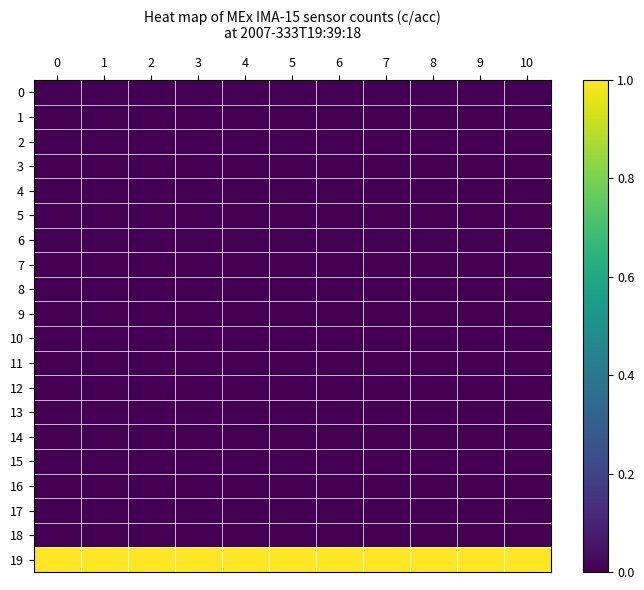

Reading right to left, list all the values displayed in this chart.

0: 10=0	9=0	8=0	7=0	6=0	5=0	4=0	3=0	2=0	1=0	0=0
1: 10=0	9=0	8=0	7=0	6=0	5=0	4=0	3=0	2=0	1=0	0=0
2: 10=0	9=0	8=0	7=0	6=0	5=0	4=0	3=0	2=0	1=0	0=0
3: 10=0	9=0	8=0	7=0	6=0	5=0	4=0	3=0	2=0	1=0	0=0
4: 10=0	9=0	8=0	7=0	6=0	5=0	4=0	3=0	2=0	1=0	0=0
5: 10=0	9=0	8=0	7=0	6=0	5=0	4=0	3=0	2=0	1=0	0=0
6: 10=0	9=0	8=0	7=0	6=0	5=0	4=0	3=0	2=0	1=0	0=0
7: 10=0	9=0	8=0	7=0	6=0	5=0	4=0	3=0	2=0	1=0	0=0
8: 10=0	9=0	8=0	7=0	6=0	5=0	4=0	3=0	2=0	1=0	0=0
9: 10=0	9=0	8=0	7=0	6=0	5=0	4=0	3=0	2=0	1=0	0=0
10: 10=0	9=0	8=0	7=0	6=0	5=0	4=0	3=0	2=0	1=0	0=0
11: 10=0	9=0	8=0	7=0	6=0	5=0	4=0	3=0	2=0	1=0	0=0
12: 10=0	9=0	8=0	7=0	6=0	5=0	4=0	3=0	2=0	1=0	0=0
13: 10=0	9=0	8=0	7=0	6=0	5=0	4=0	3=0	2=0	1=0	0=0
14: 10=0	9=0	8=0	7=0	6=0	5=0	4=0	3=0	2=0	1=0	0=0
15: 10=0	9=0	8=0	7=0	6=0	5=0	4=0	3=0	2=0	1=0	0=0
16: 10=0	9=0	8=0	7=0	6=0	5=0	4=0	3=0	2=0	1=0	0=0
17: 10=0	9=0	8=0	7=0	6=0	5=0	4=0	3=0	2=0	1=0	0=0
18: 10=0	9=0	8=0	7=0	6=0	5=0	4=0	3=0	2=0	1=0	0=0
19: 10=1	9=1	8=1	7=1	6=1	5=1	4=1	3=1	2=1	1=1	0=1